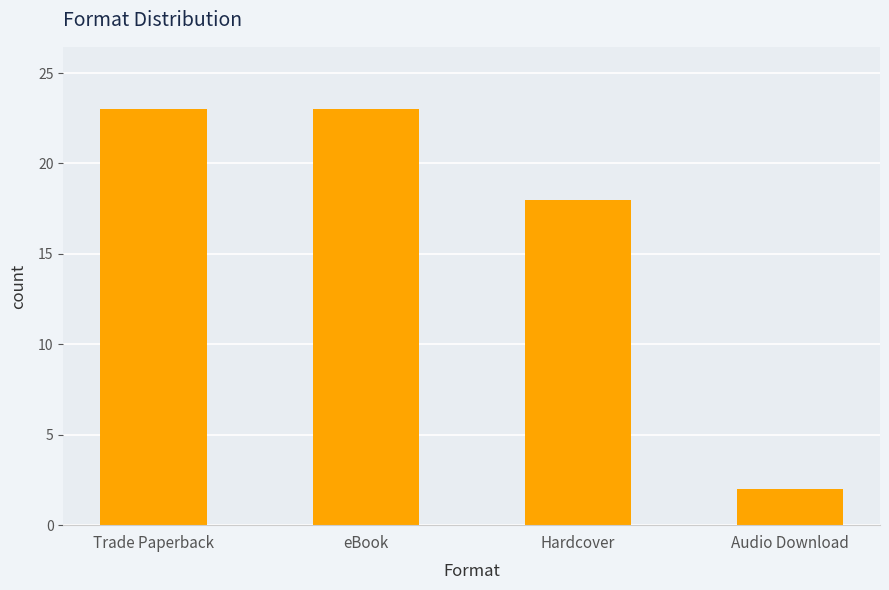

What is the value of the 4th bar from the left?

2